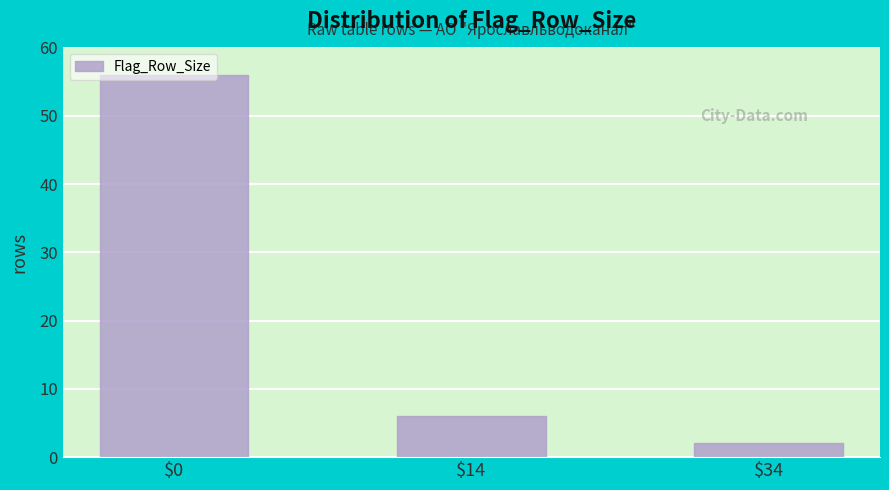

What is the value of the 1st bar from the left?

56